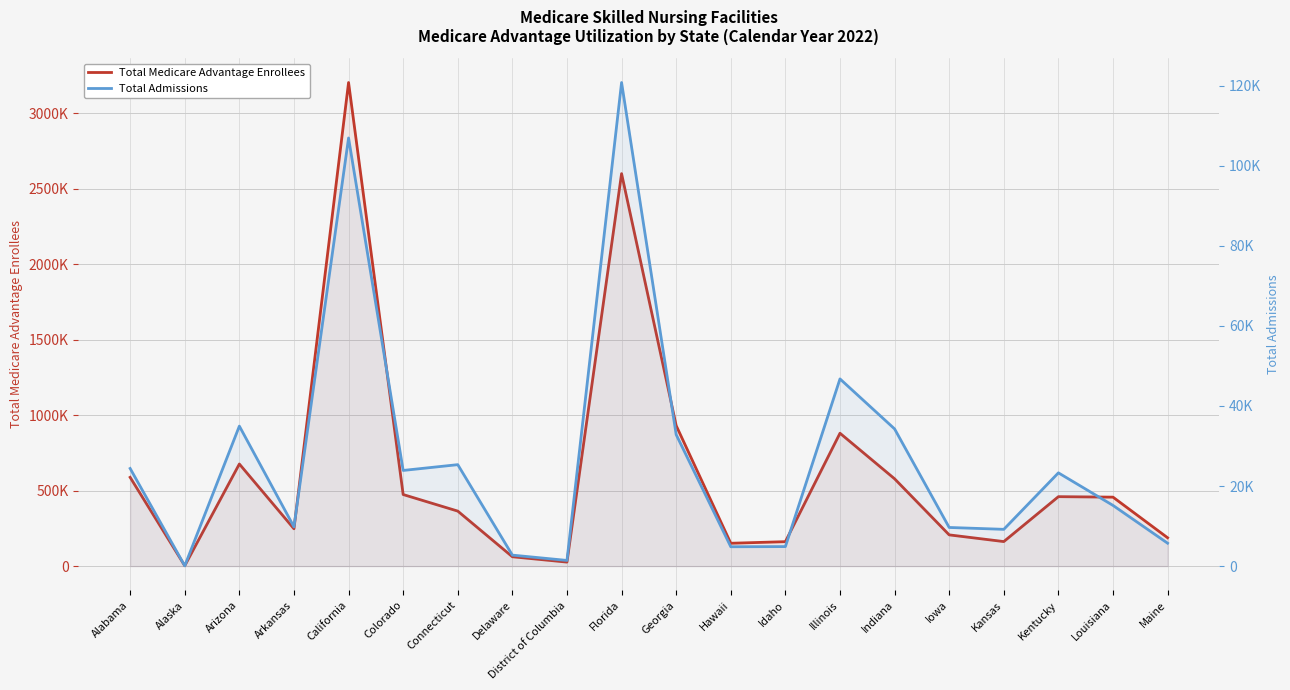

List the labels in order of Total Medicare Advantage Enrollees value, largest first.

California, Florida, Georgia, Illinois, Arizona, Alabama, Indiana, Colorado, Kentucky, Louisiana, Connecticut, Arkansas, Iowa, Maine, Kansas, Idaho, Hawaii, Delaware, District of Columbia, Alaska